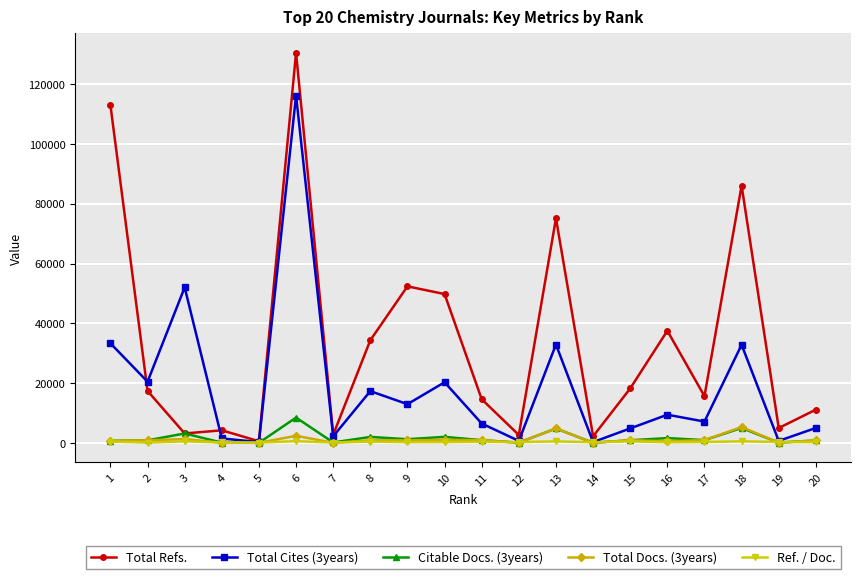

How many data points in Citable Docs. (3years) are less than 888?

10